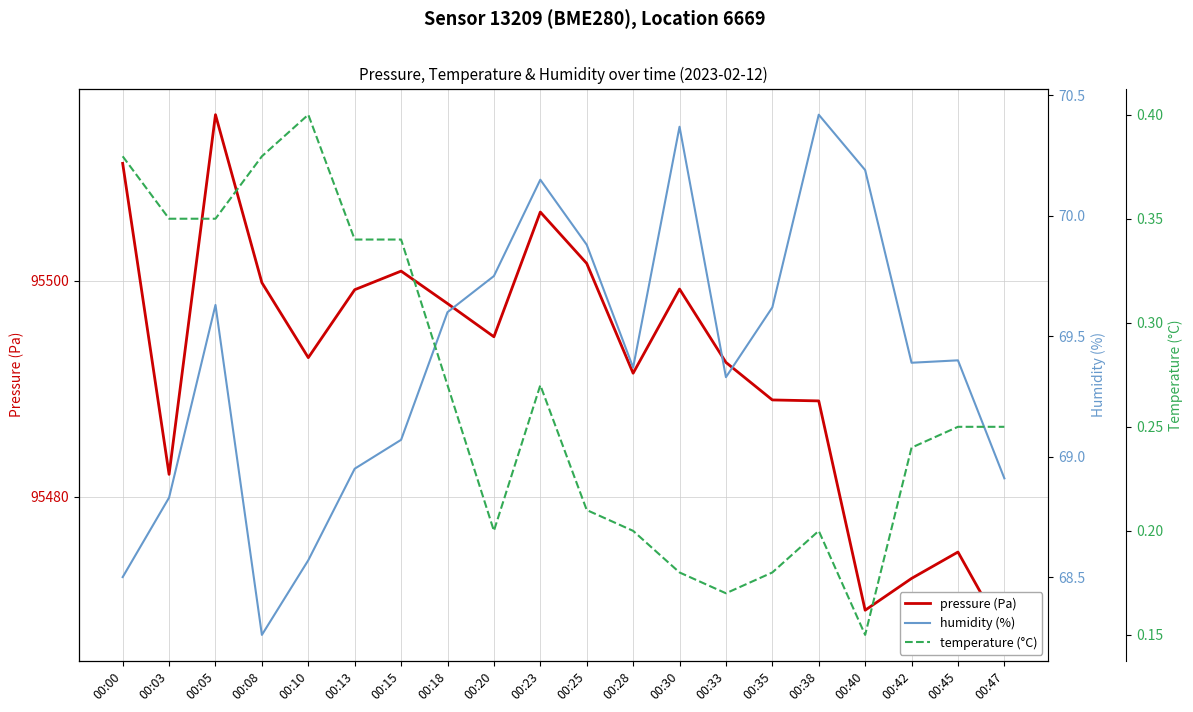

Reading left to right, extract all data points from this chart.

pressure (Pa): 95510.8	95482.1	95515.3	95499.8	95492.9	95499.2	95500.9	95497.9	95494.8	95506.3	95501.6	95491.4	95499.2	95492.4	95489.0	95488.9	95469.5	95472.5	95474.9	95467.2
humidity (%): 68.5	68.8	69.6	68.3	68.6	69.0	69.1	69.6	69.8	70.2	69.9	69.4	70.4	69.3	69.6	70.4	70.2	69.4	69.4	68.9
temperature (°C): 0.4	0.3	0.3	0.4	0.4	0.3	0.3	0.3	0.2	0.3	0.2	0.2	0.2	0.2	0.2	0.2	0.1	0.2	0.2	0.2